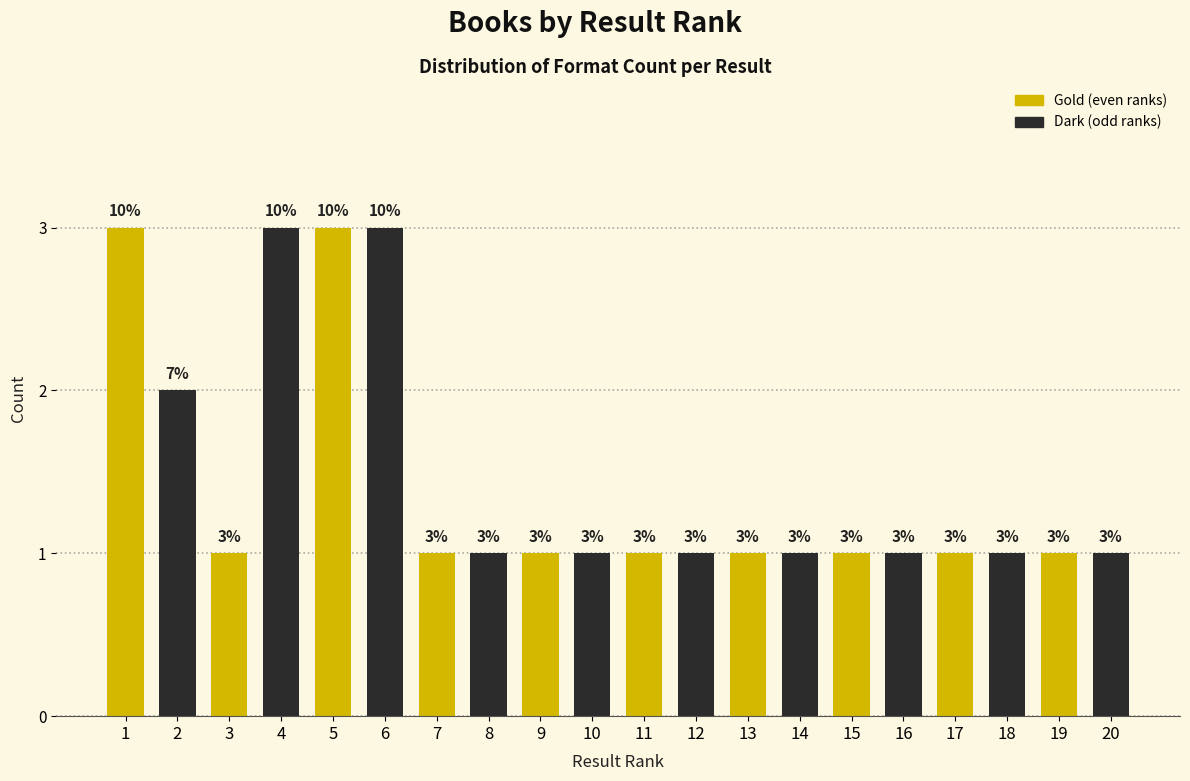

Reading right to left, transcribe all the data shown in this chart.

20=1	19=1	18=1	17=1	16=1	15=1	14=1	13=1	12=1	11=1	10=1	9=1	8=1	7=1	6=3	5=3	4=3	3=1	2=2	1=3